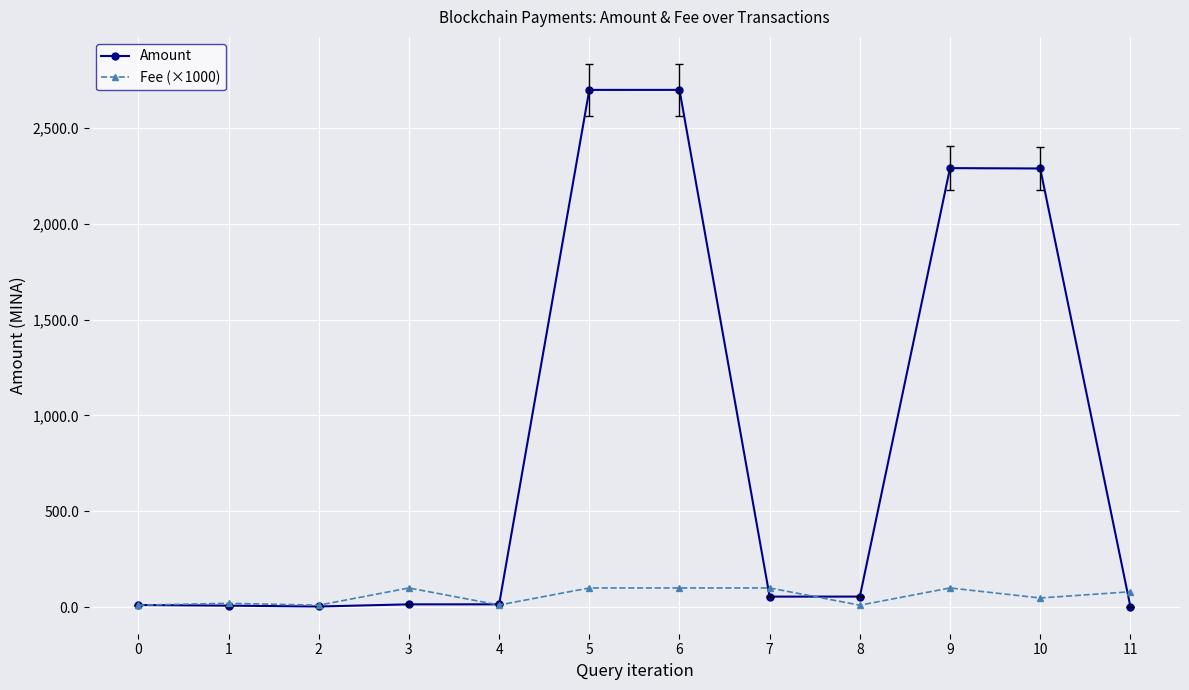

Which series changed the most between 7 and 9?

Amount